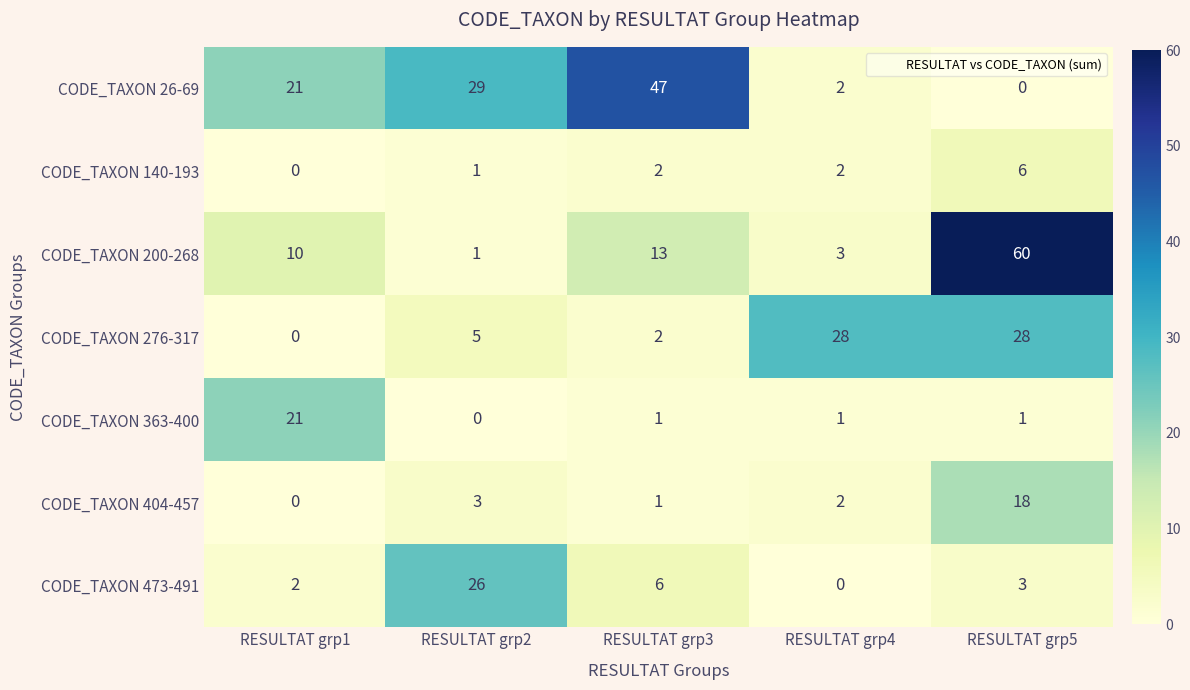

What is the sum of all CODE_TAXON 473-491 values?

37